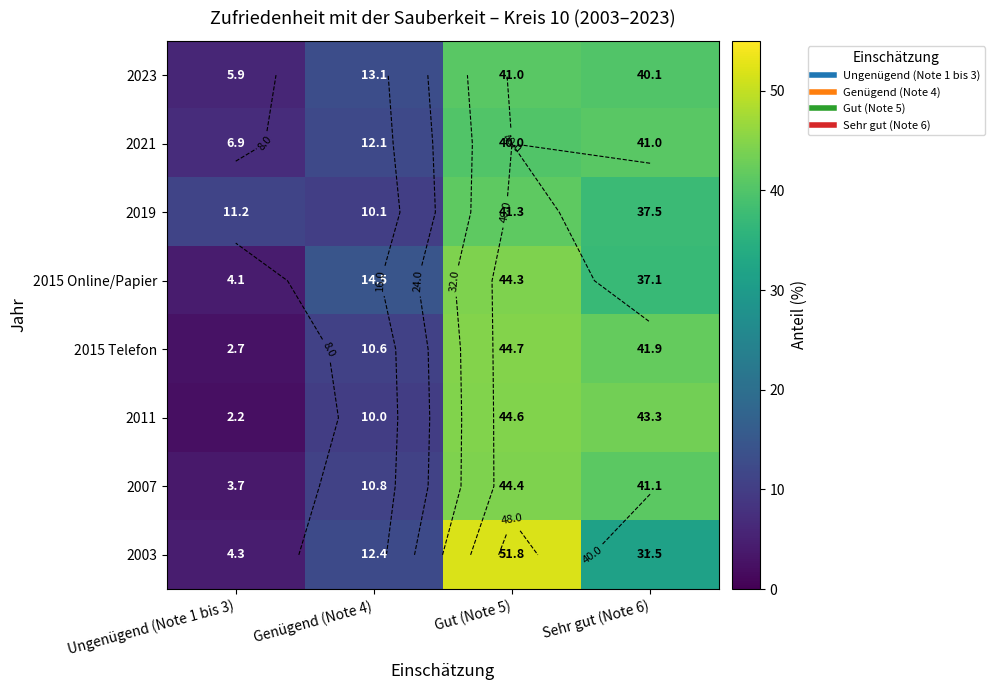

The 2015 Telefon series shows 13.8 at Genügend (Note 4). True or false?

False